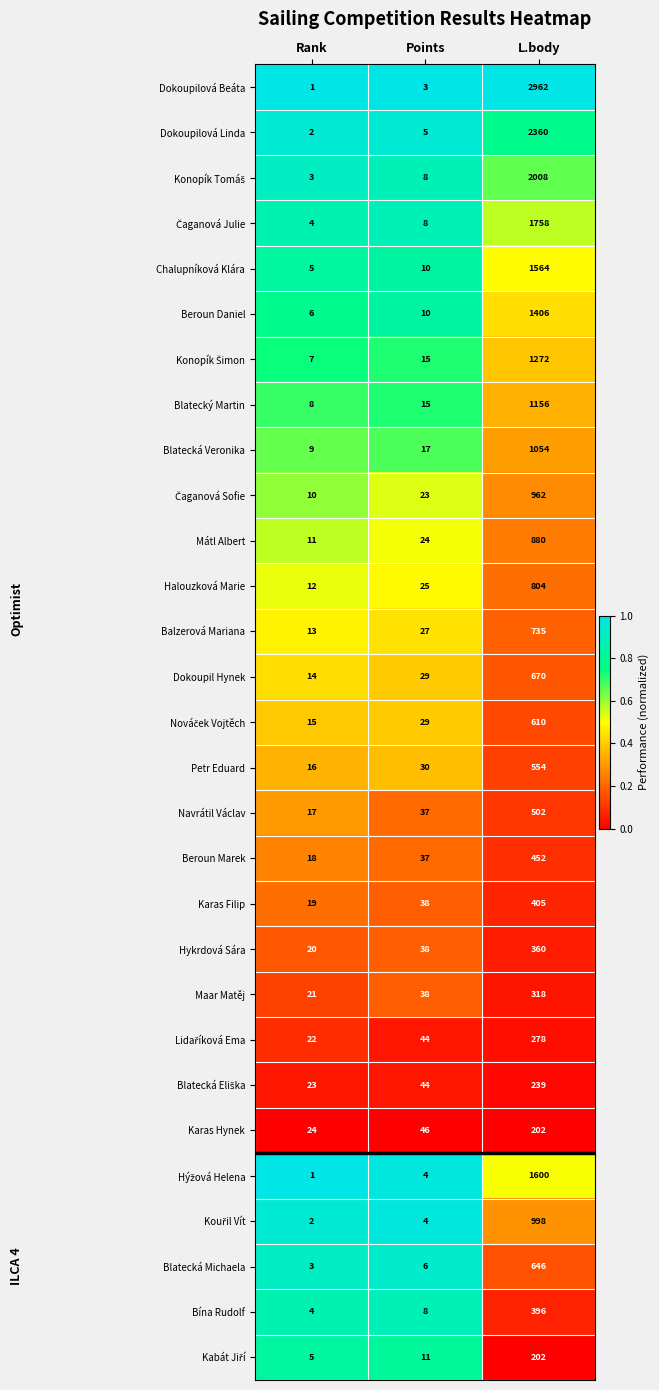

Rank the categories by Navrátil Václav value from lowest to highest.

Rank, Points, L.body